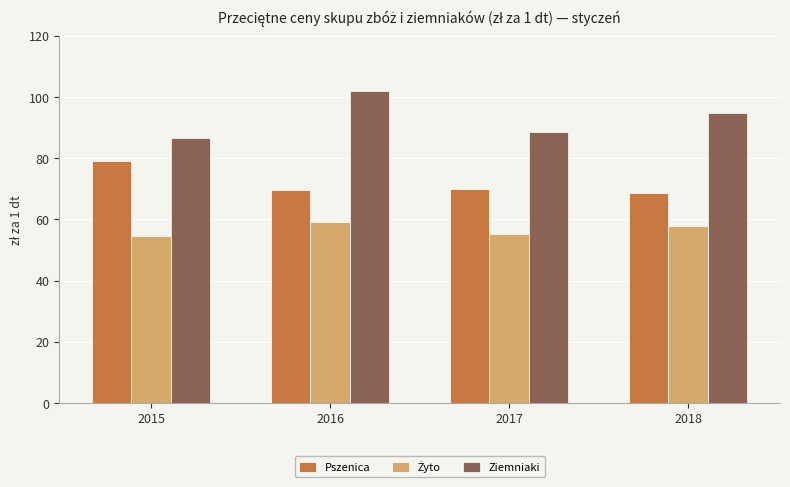

What is the sum of the Pszenica values at 2015 and 2017?

148.9